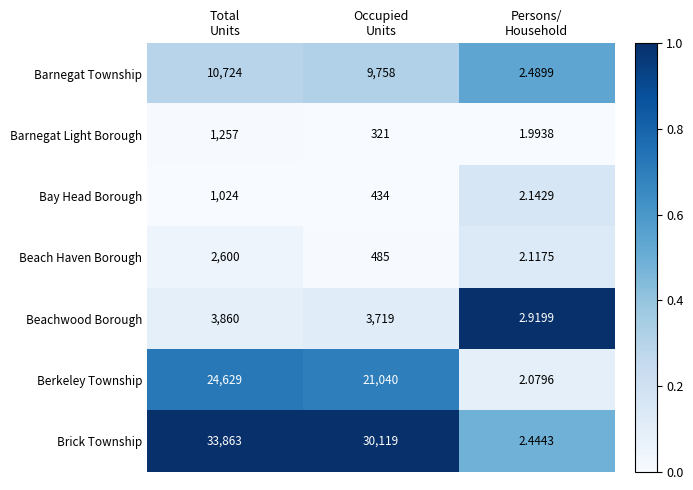

List the series in order of their peak value, highest first.

Brick Township, Berkeley Township, Barnegat Township, Beachwood Borough, Beach Haven Borough, Barnegat Light Borough, Bay Head Borough